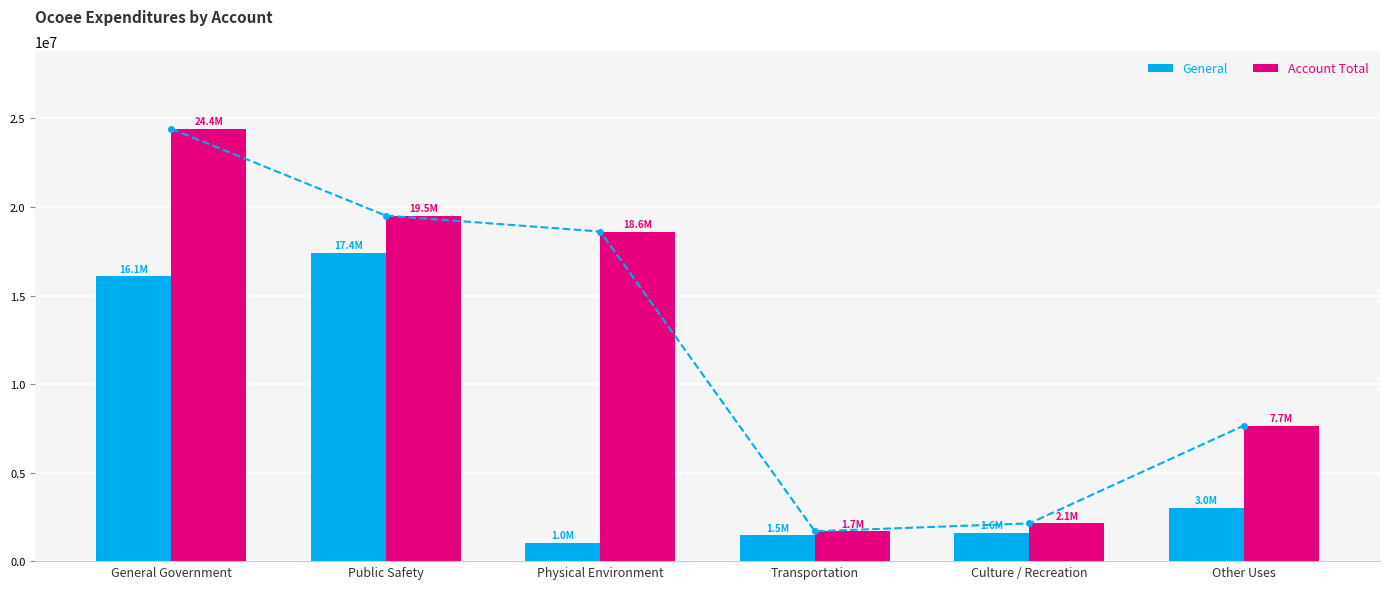

Which series has the widest spread of values?

Account Total